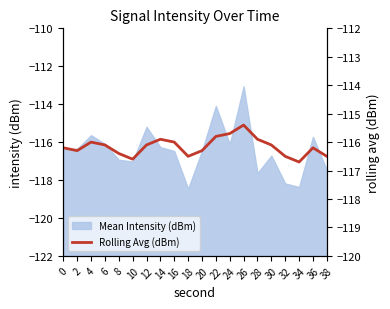

Does the chart have visible grid lines?

No